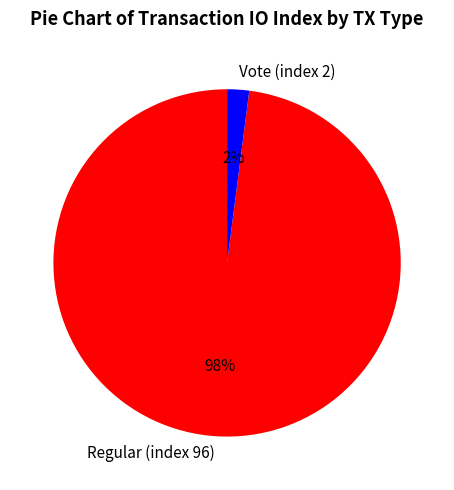

Does Regular (index 96) represent more than half of the total?

Yes